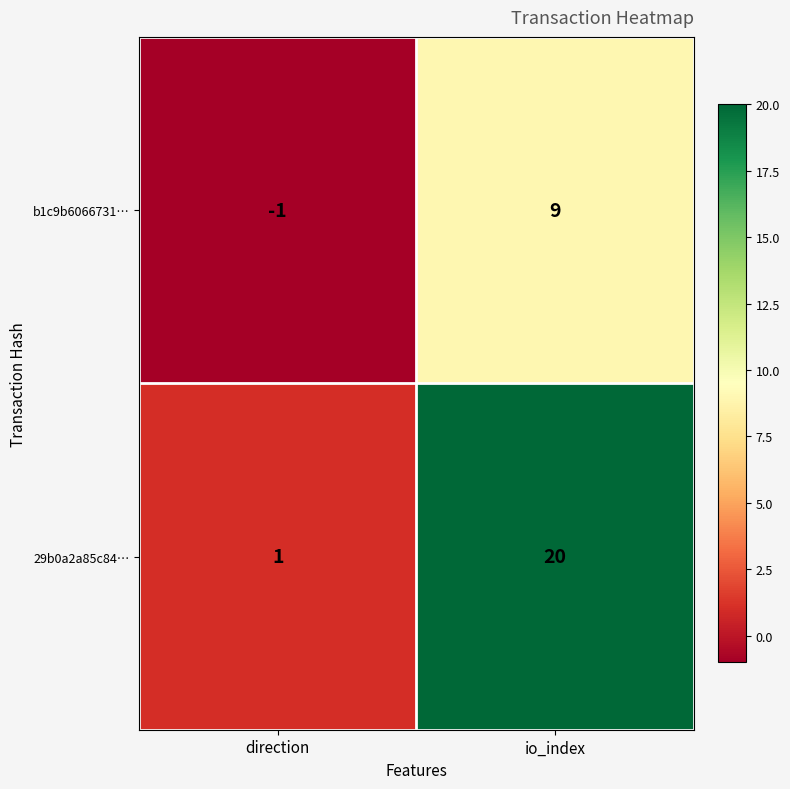

Reading right to left, what are all the values shown in this chart?

b1c9b6066731…: io_index=9	direction=-1
29b0a2a85c84…: io_index=20	direction=1